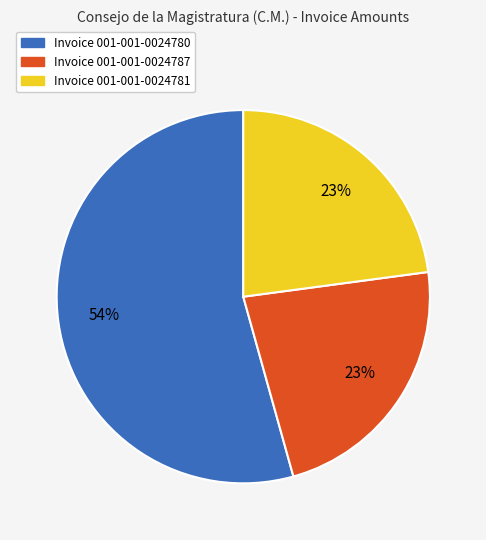

Is there any slice that represents more than half of the pie?

Yes